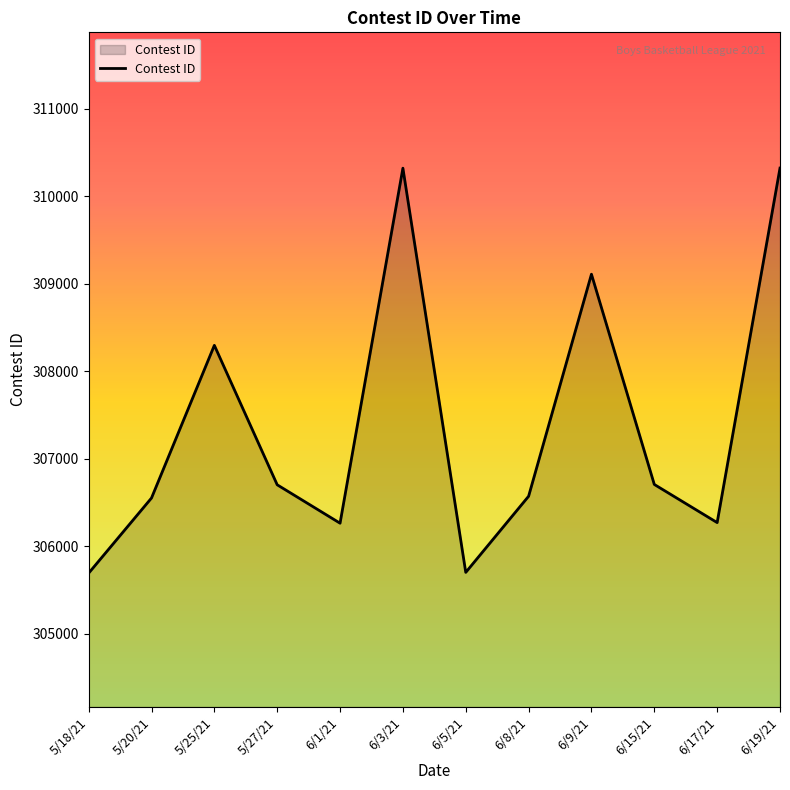

What is the average value?

307374